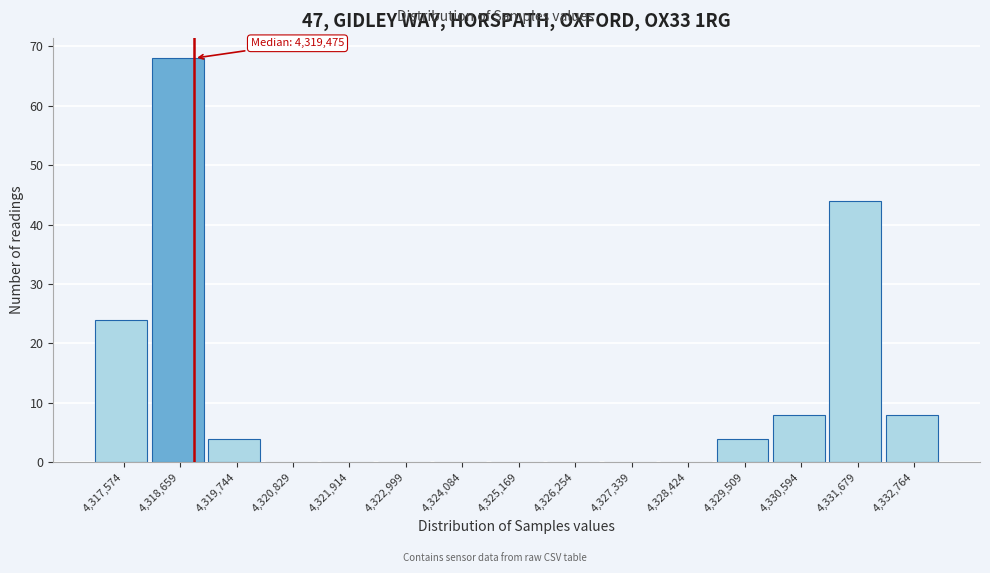

Reading left to right, what are all the values shown in this chart?

4,317,574=24	4,318,659=68	4,319,744=4	4,320,829=0	4,321,914=0	4,322,999=0	4,324,084=0	4,325,169=0	4,326,254=0	4,327,339=0	4,328,424=0	4,329,509=4	4,330,594=8	4,331,679=44	4,332,764=8